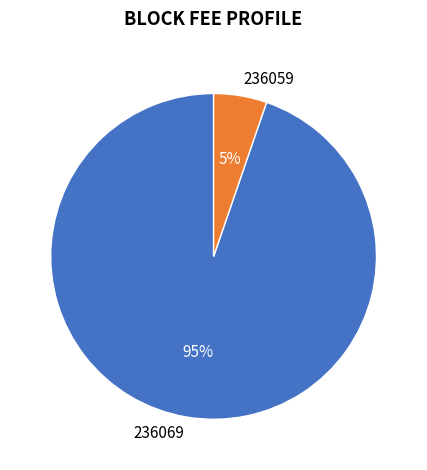

Which slice is the largest?

236069